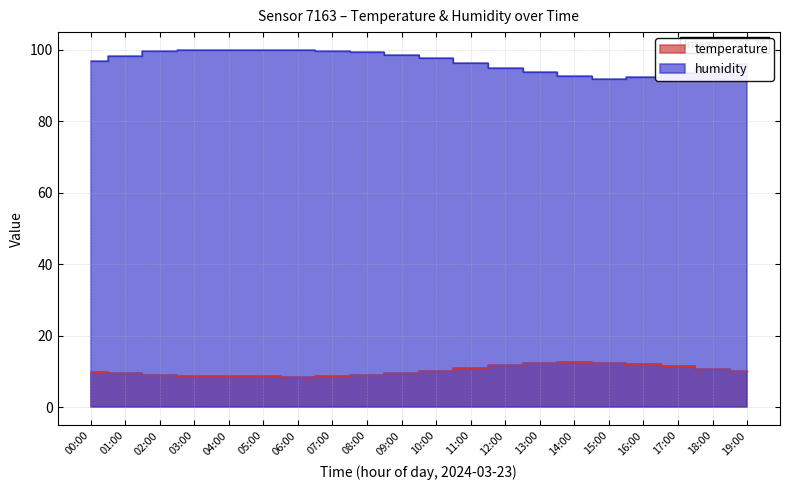

True or false: humidity and temperature cross at least once.

False